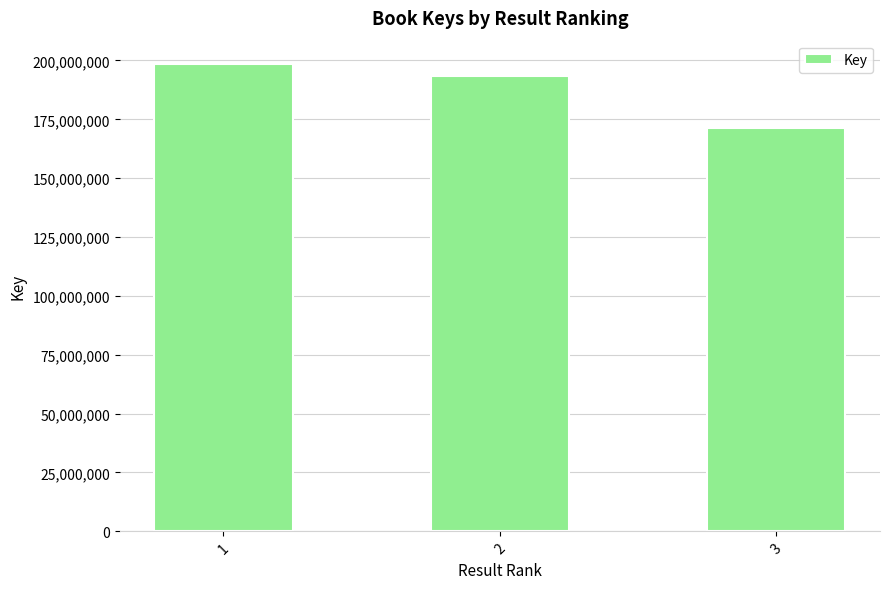

Reading left to right, list all the values displayed in this chart.

198499462	193329158	171420967